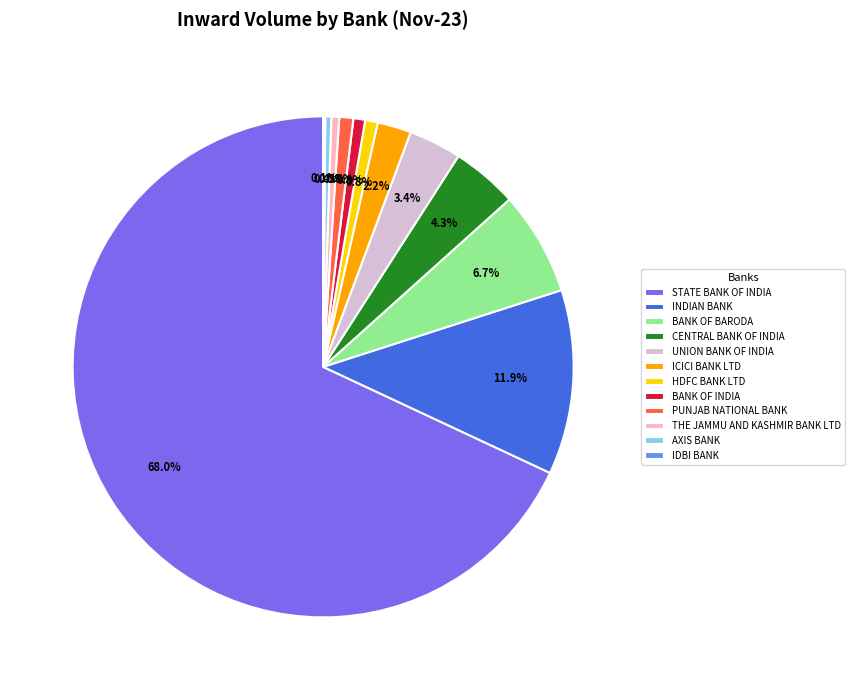

To the nearest percent, what portion does BANK OF BARODA represent?

7%